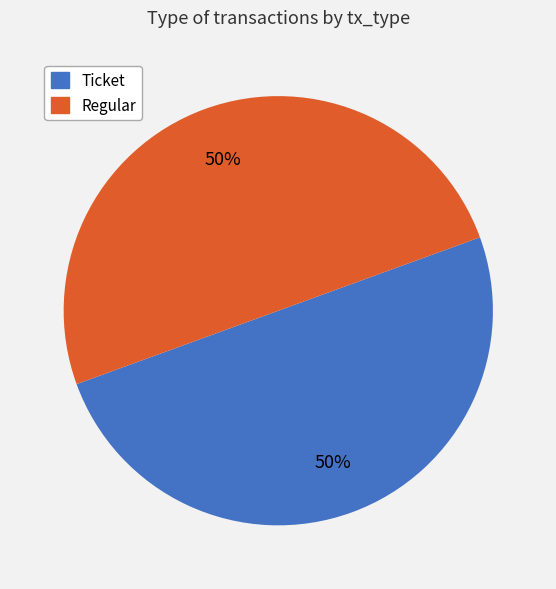

Approximately how many times larger is the value at Regular compared to Ticket?

1.0